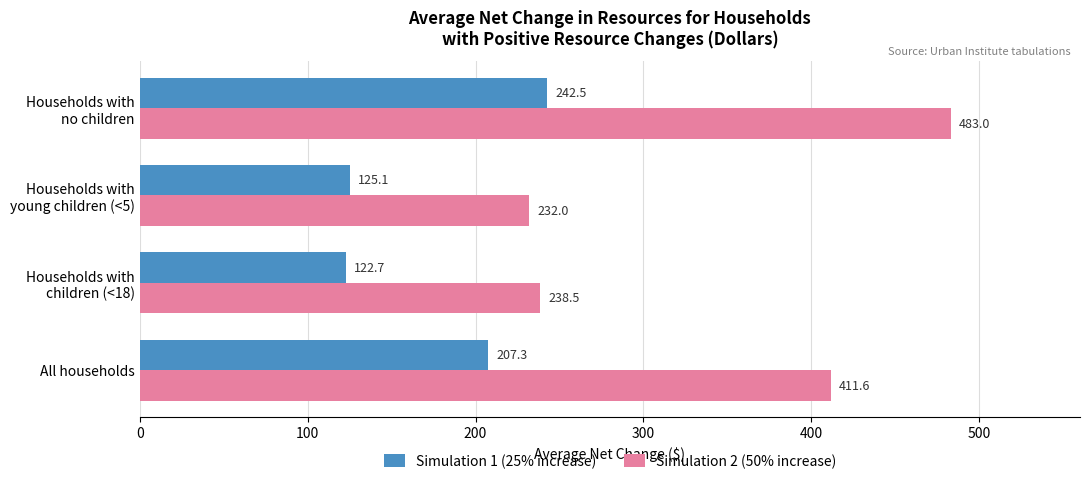

The value of Simulation 2 (50% increase) at All households is 550.8. True or false?

False